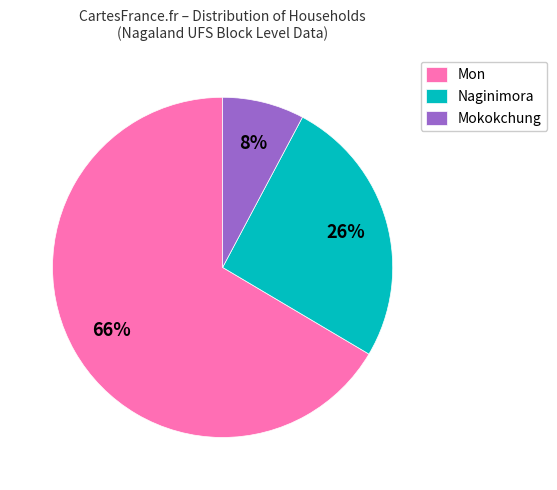

What percentage is the Mokokchung slice, to the nearest percent?

8%